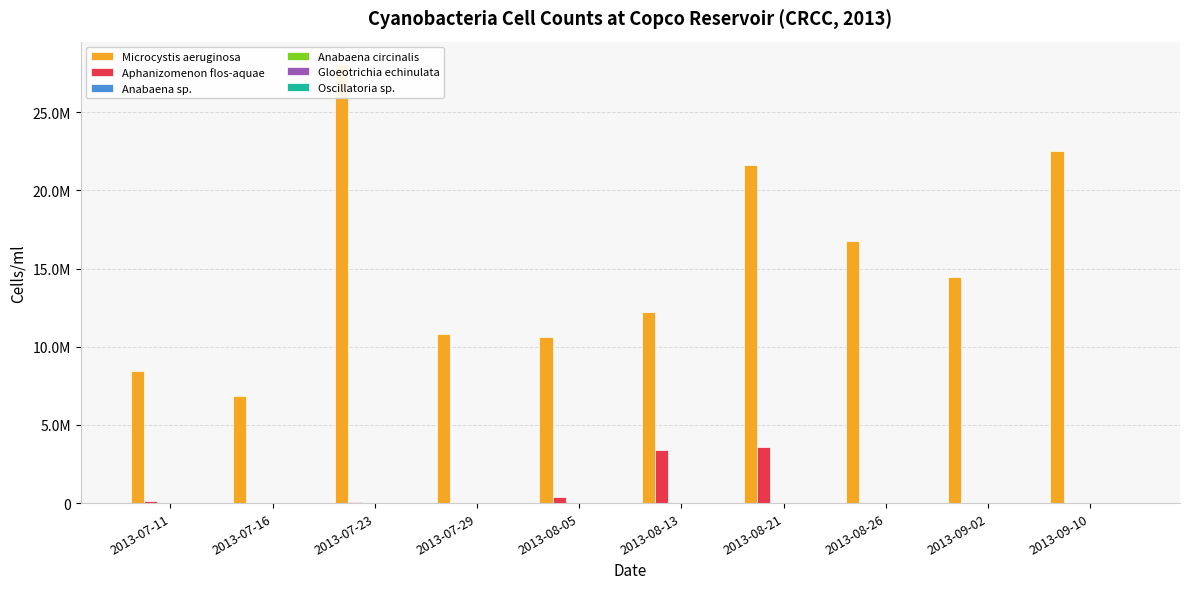

What is the label of the 7th bar from the left?

2013-08-21